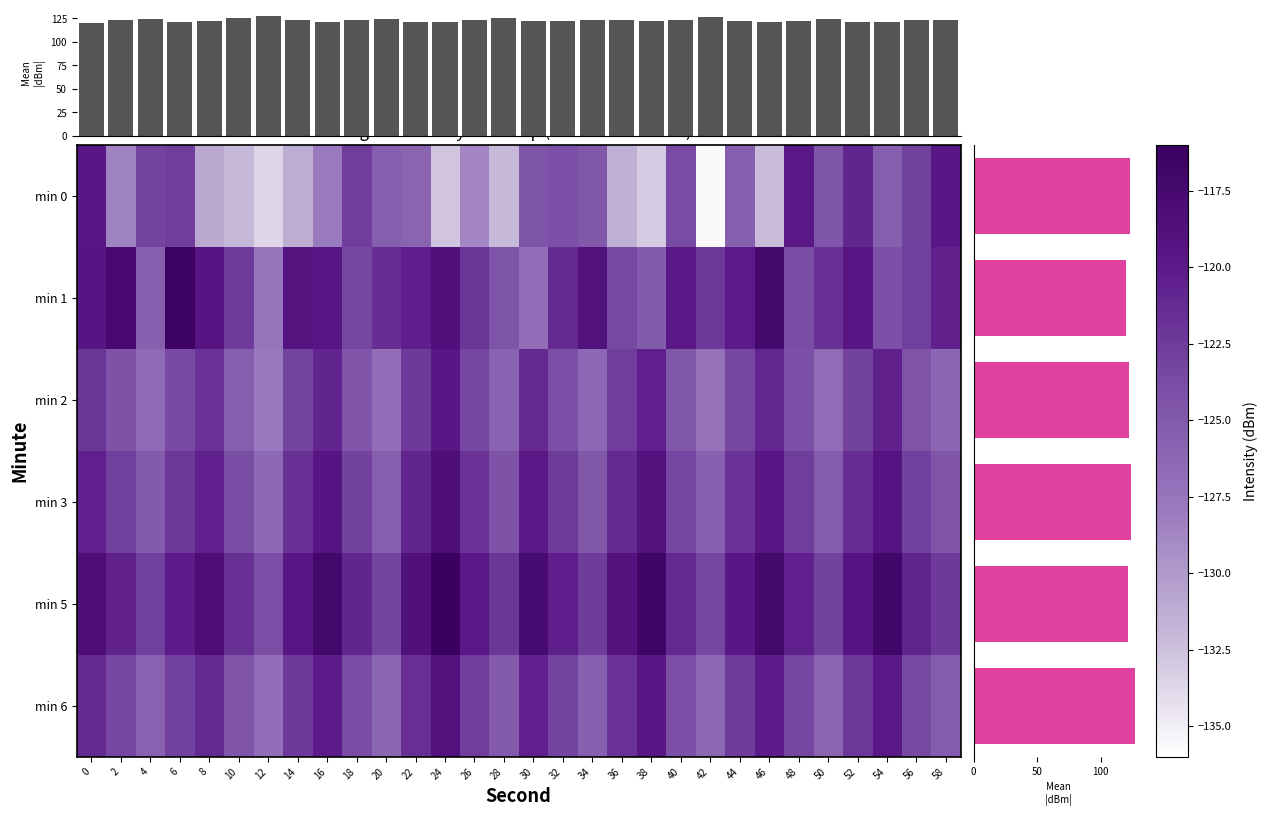

Reading left to right, extract all data points from this chart.

0: -119.7	-128.5	-123.1	-122.7	-130.9	-132.0	-133.7	-131.3	-127.9	-122.7	-125.4	-125.9	-132.7	-128.7	-132.1	-124.5	-124.2	-124.8	-131.5	-133.0	-123.8	-135.6	-125.5	-132.2	-119.8	-124.6	-120.9	-125.5	-123.0	-119.6
1: -119.3	-117.7	-125.5	-116.4	-119.4	-122.5	-127.5	-119.2	-119.5	-123.4	-121.5	-120.3	-118.7	-122.1	-124.5	-126.8	-121.2	-118.9	-123.6	-125.1	-119.8	-122.4	-120.1	-117.3	-123.9	-121.7	-119.5	-124.2	-122.8	-120.6
2: -122.1	-124.3	-126.5	-123.7	-121.9	-125.4	-127.8	-123.2	-120.8	-124.6	-126.9	-122.4	-119.7	-123.5	-125.8	-121.3	-124.0	-126.3	-122.7	-120.5	-124.8	-127.1	-123.4	-121.0	-124.2	-126.7	-123.0	-120.6	-124.4	-126.1
3: -120.5	-122.8	-125.0	-122.2	-120.4	-123.9	-126.3	-121.7	-119.3	-123.1	-125.4	-120.9	-118.2	-122.0	-124.3	-119.8	-122.5	-124.8	-121.2	-119.0	-123.3	-125.6	-121.9	-119.5	-122.7	-125.2	-121.5	-119.1	-122.9	-124.6
5: -118.3	-120.6	-122.8	-120.0	-118.2	-121.7	-124.1	-119.5	-117.1	-120.9	-123.2	-118.7	-116.0	-119.8	-122.1	-117.6	-120.3	-122.6	-119.0	-116.8	-121.1	-123.4	-119.7	-117.3	-120.5	-123.0	-119.3	-116.9	-120.7	-122.4
6: -121.2	-123.5	-125.7	-122.9	-121.1	-124.6	-126.9	-122.4	-120.0	-123.8	-126.1	-121.6	-118.9	-122.7	-125.0	-120.5	-123.2	-125.5	-121.9	-119.7	-124.0	-126.3	-122.6	-120.2	-123.4	-125.9	-122.2	-119.8	-123.6	-125.3